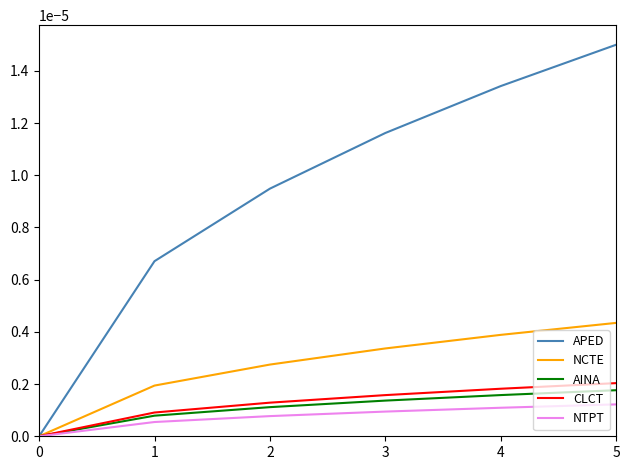

Which series has the largest range (max minus min)?

APED